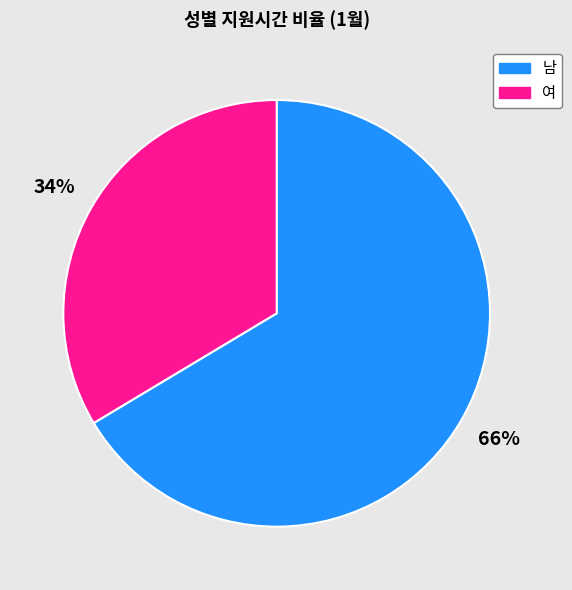

To the nearest percent, what is the combined percentage of 여 and 남?

100%